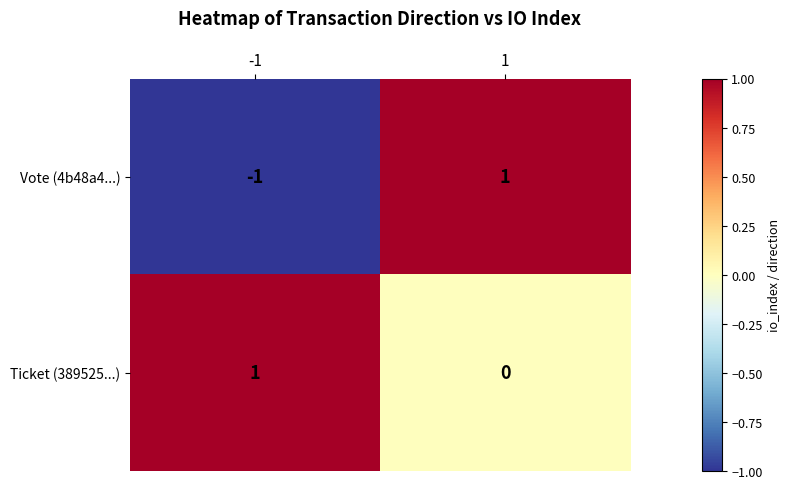

The value of Vote (4b48a4...) at -1 is -1. True or false?

True